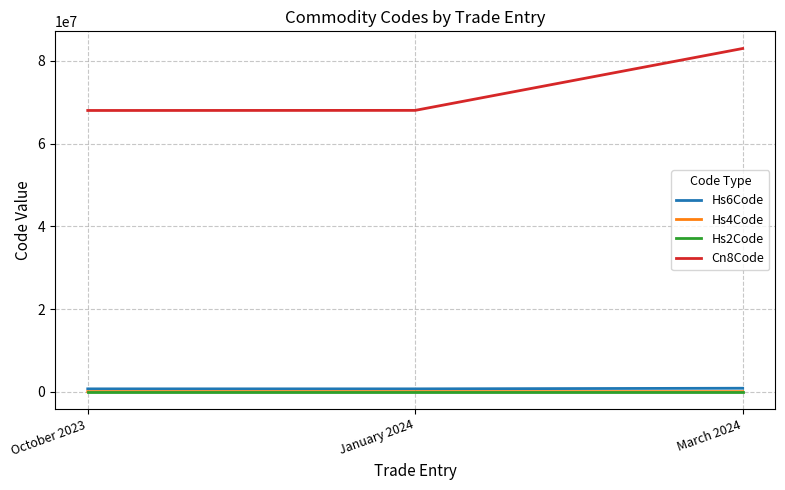

Is the value of Hs4Code at March 2024 greater than the value of Cn8Code at January 2024?

No